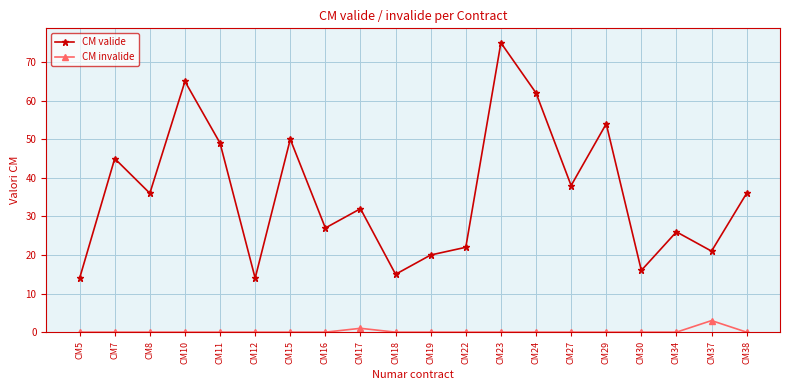

Which series has the largest total across all categories?

CM valide